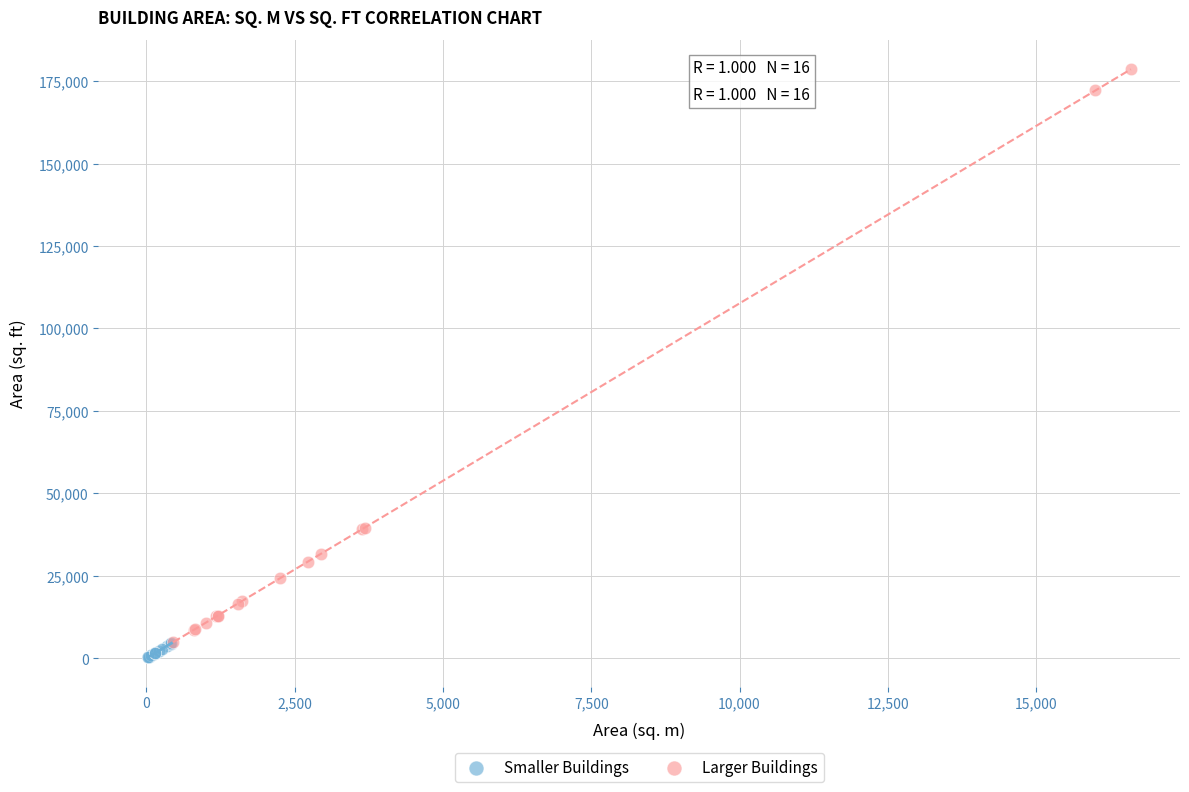

Which series contains the lowest Y value?

Smaller Buildings